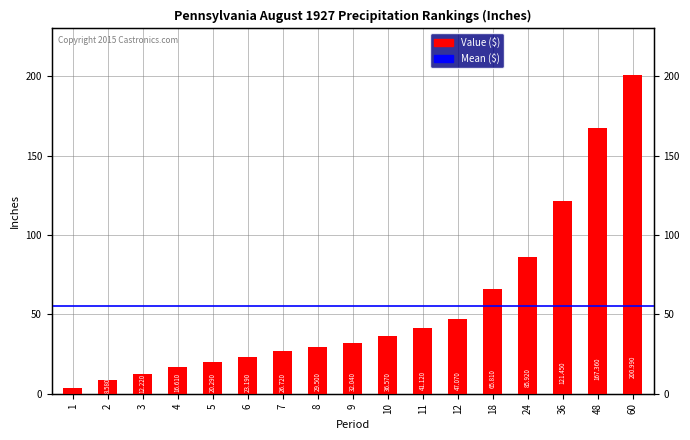

The value at 5 is 5.0. True or false?

False